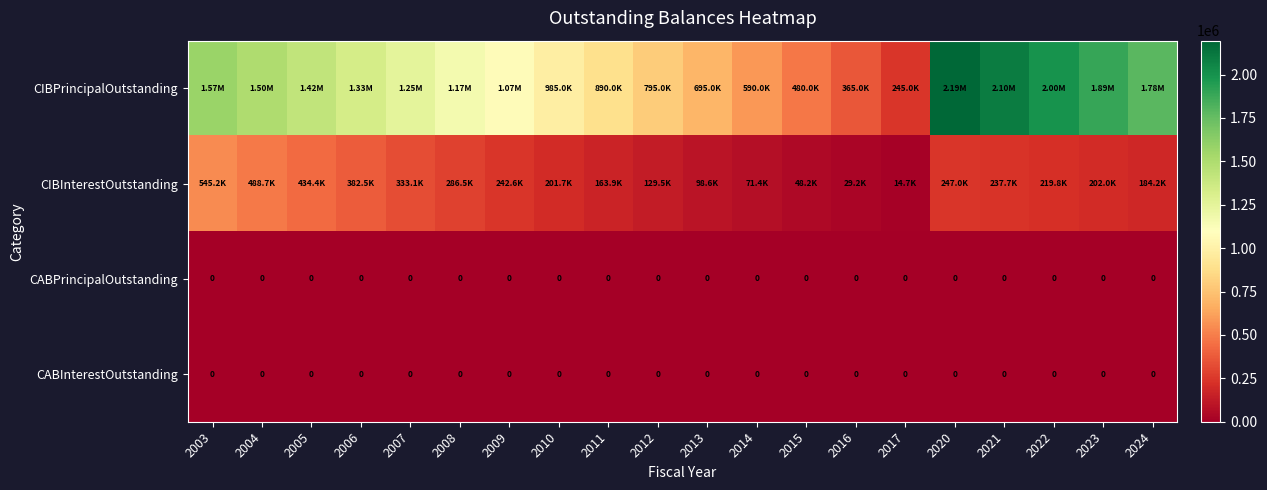

True or false: CABPrincipalOutstanding has a value of 0.0 at 2016.

True